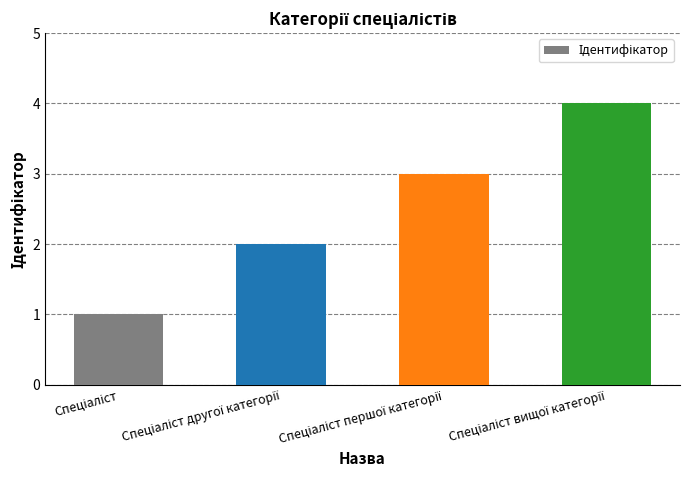

What is the difference between the maximum and minimum values?

3